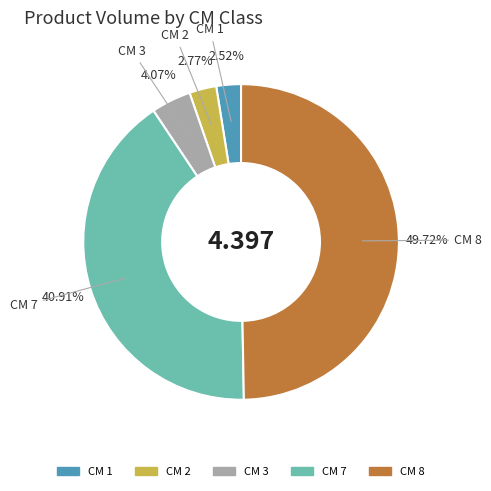

Count the number of slices in the pie.

5